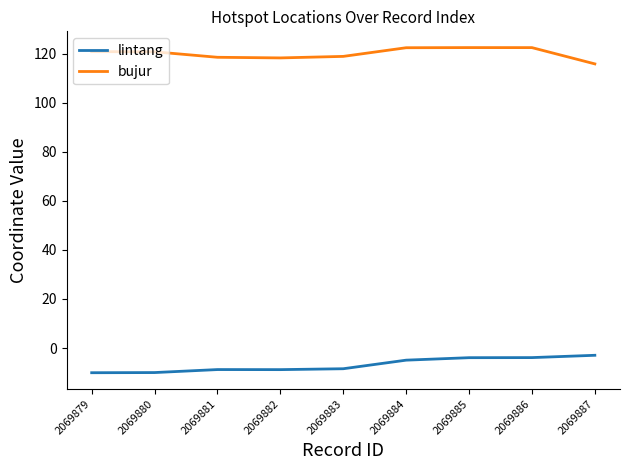

Which series has the largest total across all categories?

bujur